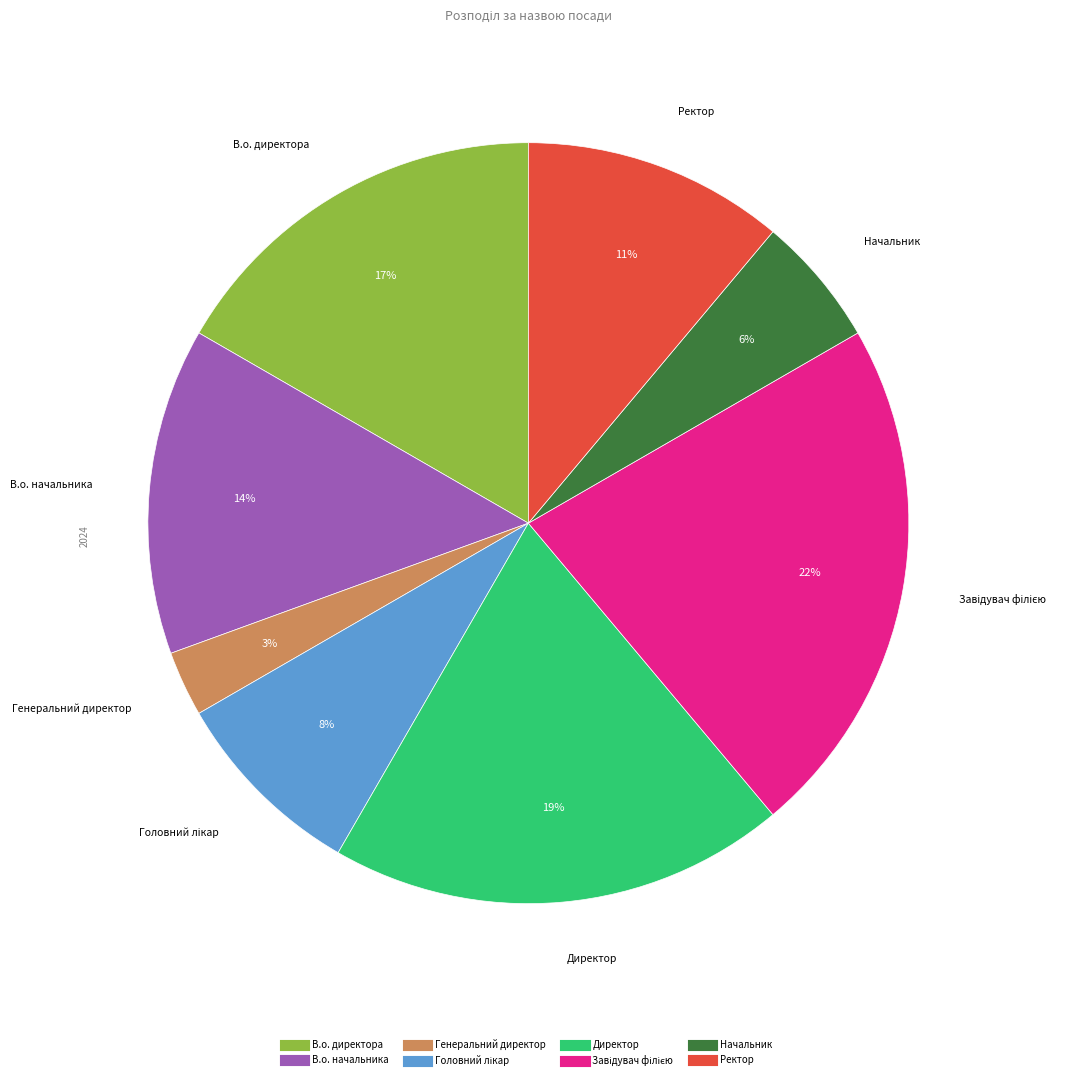

How many segments does this pie chart have?

8